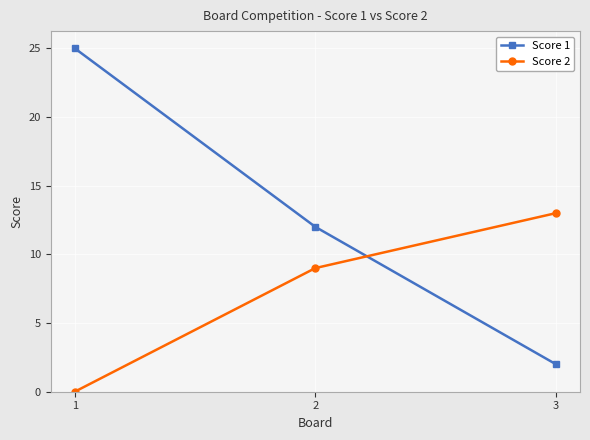

Count the Score 2 values in the range 0 to 13.

3